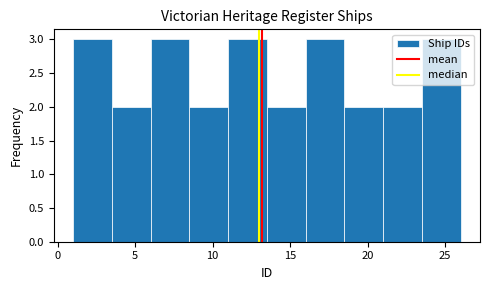

How tall is the bar that spans 18.5 to 21.0 on the x-axis? The values are not printed on the chart, so give them approximately, as read against the axis.

2